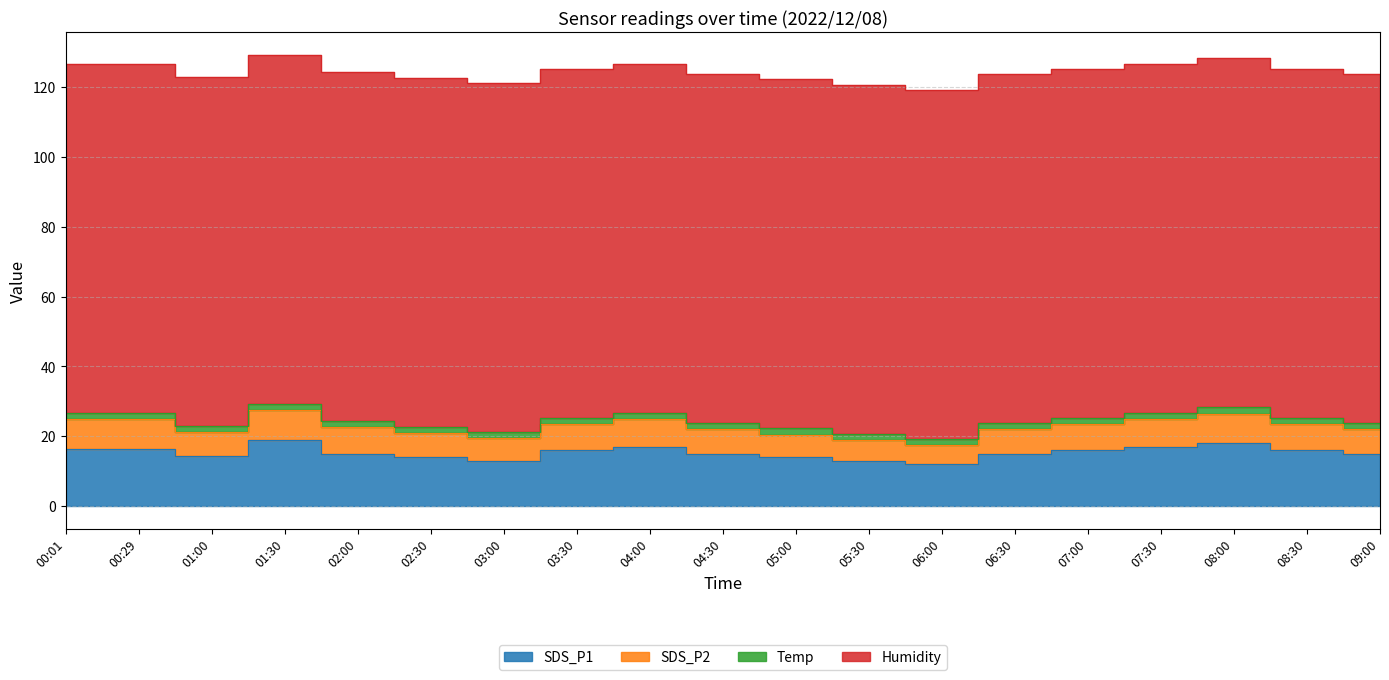

Is the value of SDS_P2 at 04:00 greater than the value of Humidity at 00:29?

No